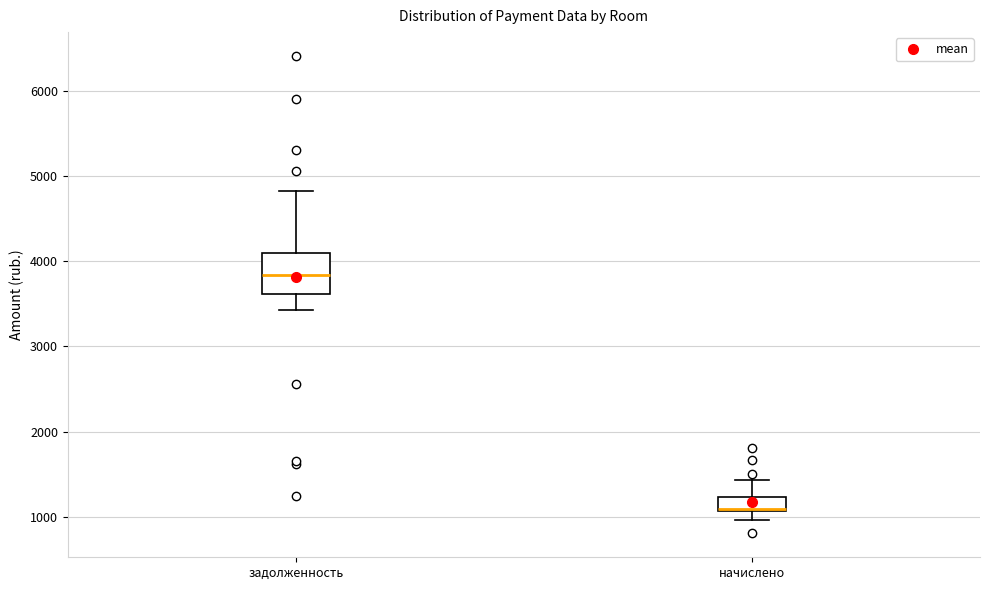

Which box has the highest median line?

задолженность